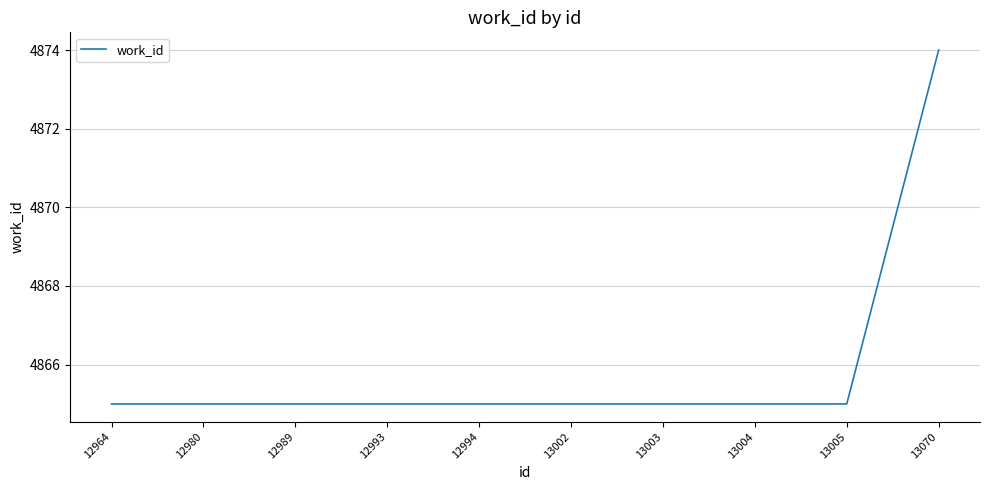

What is the greatest value displayed?

4874